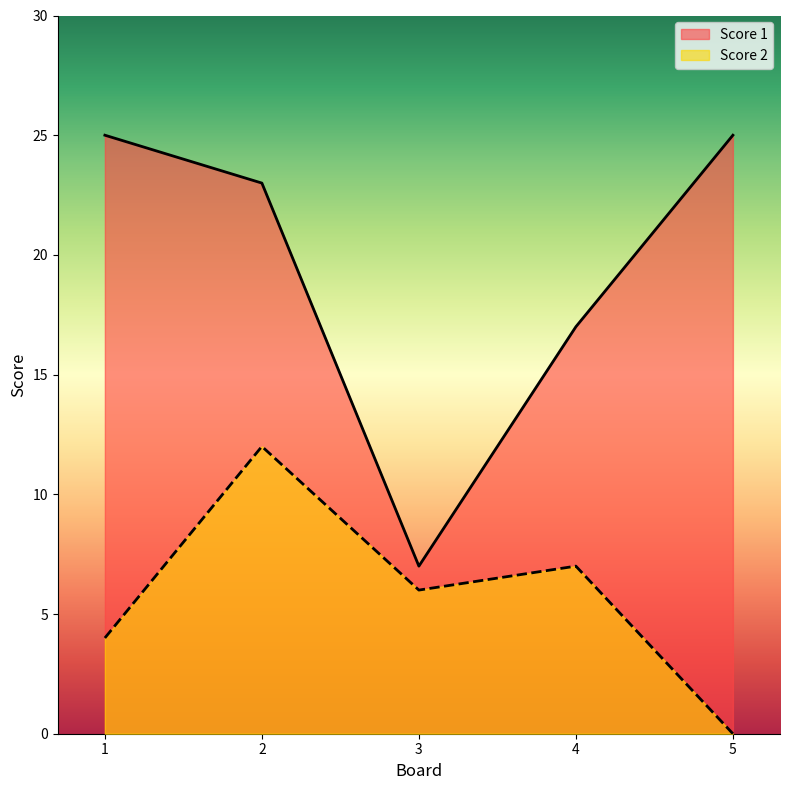

Reading left to right, what are all the values shown in this chart?

Score 2: 1=4	2=12	3=6	4=7	5=0
Score 1: 1=25	2=23	3=7	4=17	5=25